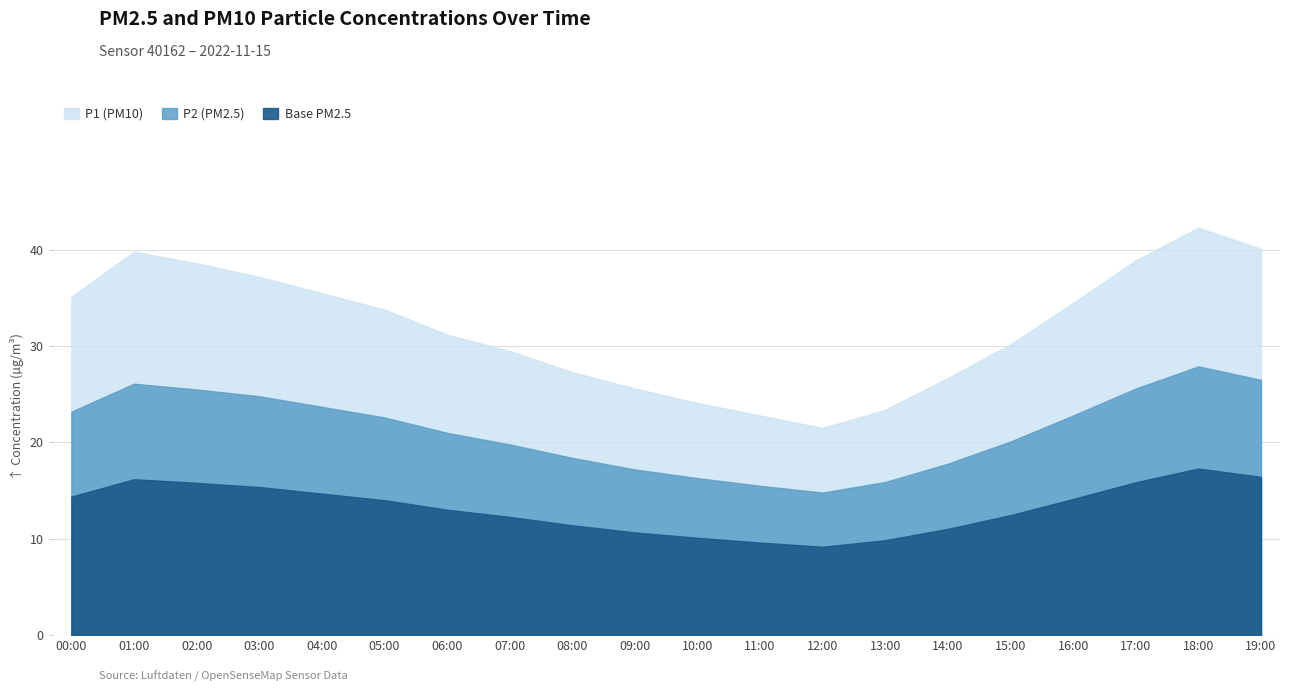

What position from the right is 19:00?

1